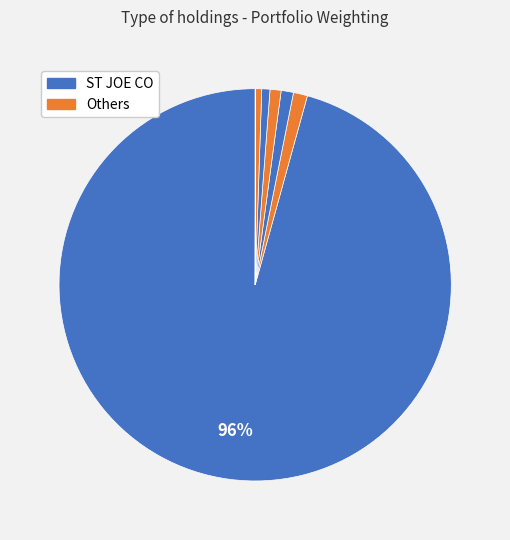

Is there a majority slice in this chart?

Yes